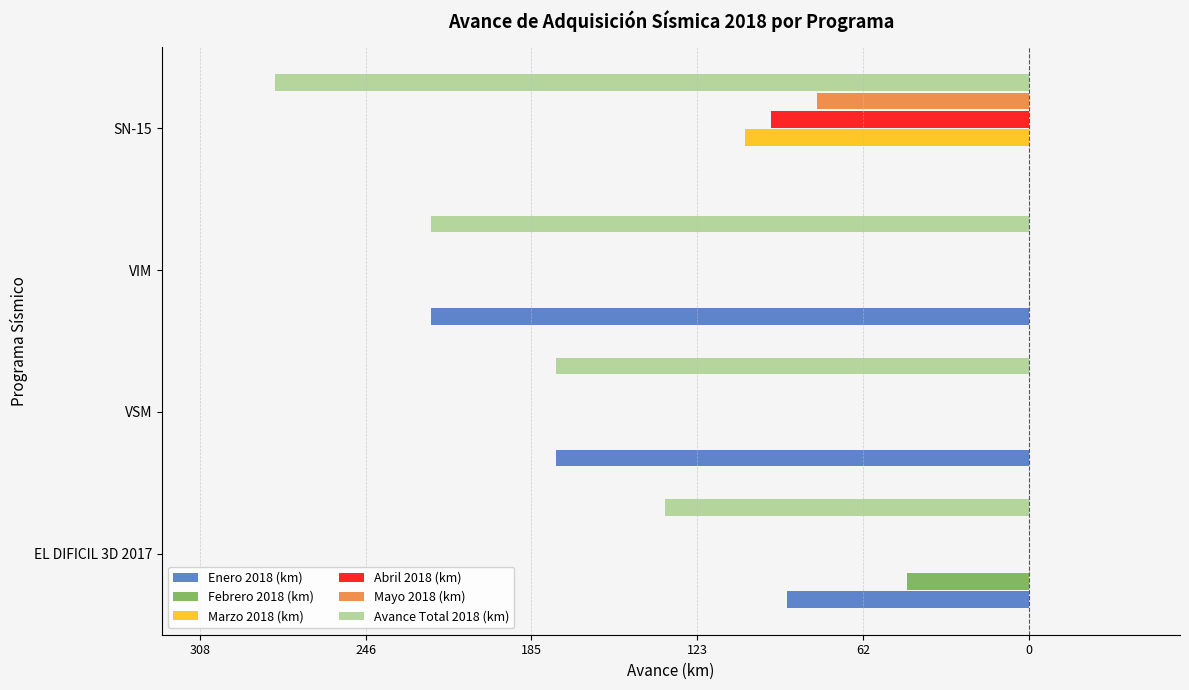

What are all the series names shown in the legend?

Enero 2018 (km), Febrero 2018 (km), Marzo 2018 (km), Abril 2018 (km), Mayo 2018 (km), Avance Total 2018 (km)